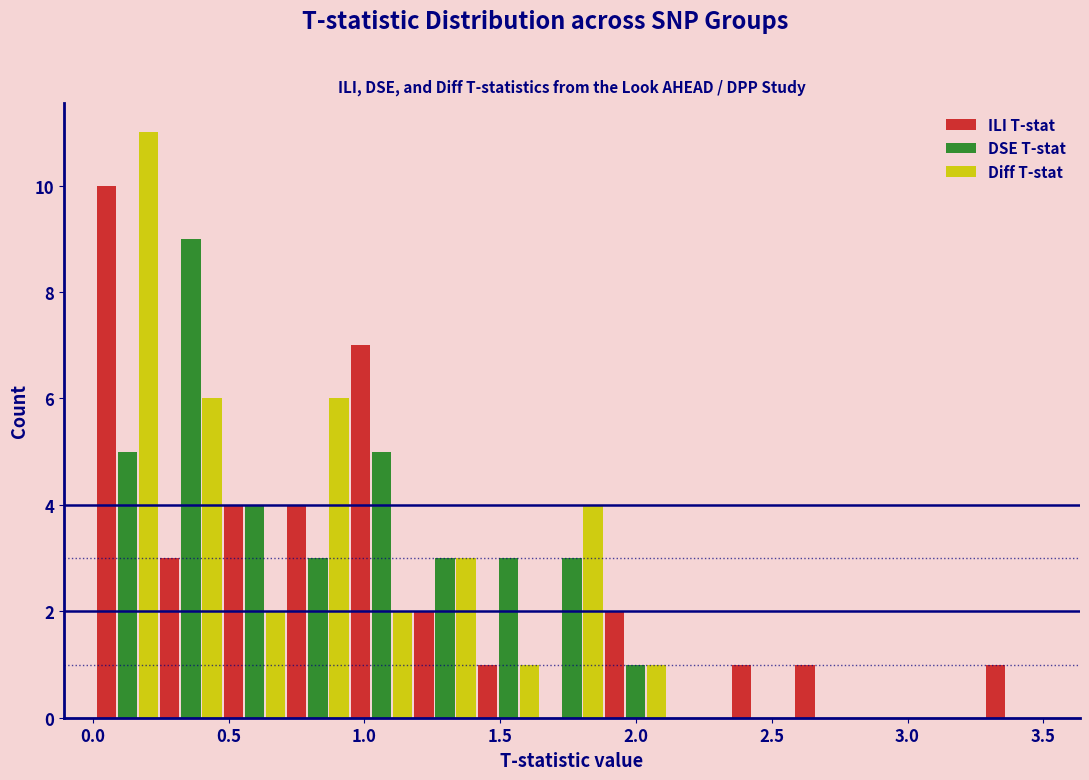

In the Diff T-stat series, which range on the x-axis has the tallest bar?

0.00 to 0.25